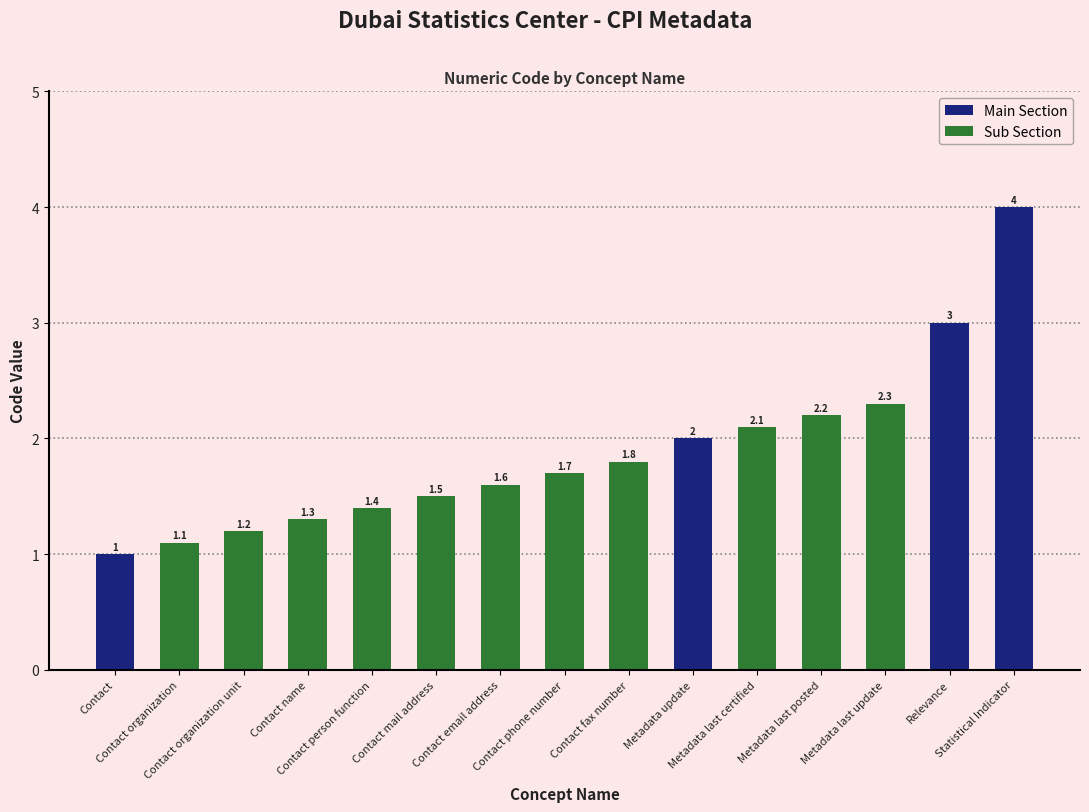

What is the sum of all values?

28.2